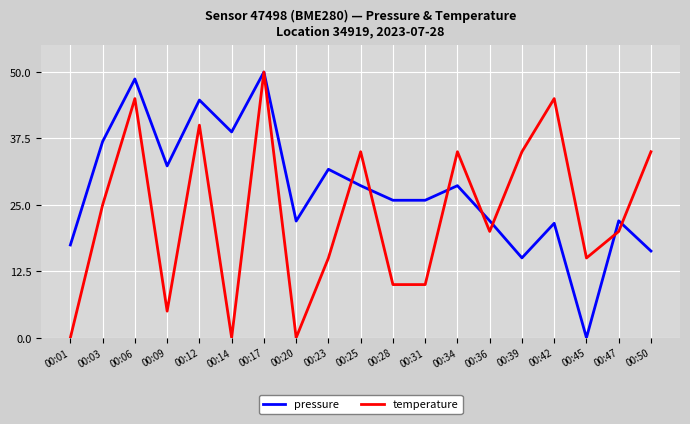

The value of temperature at 00:36 is 20.0. True or false?

True